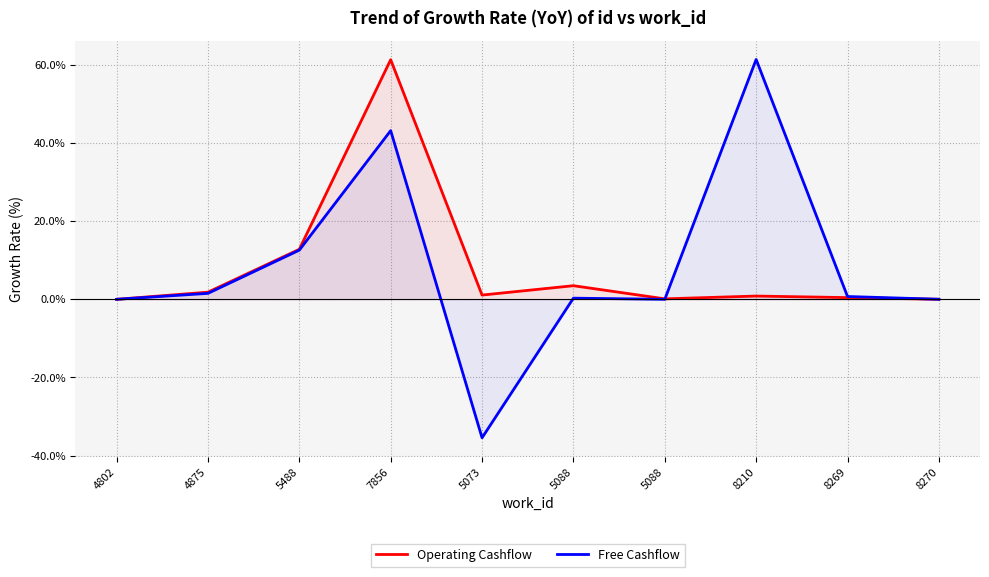

Reading right to left, transcribe all the data shown in this chart.

Operating Cashflow: 0.0	0.4	0.8	0.1	3.5	1.1	61.3	12.8	1.8	0.0
Free Cashflow: 0.0	0.7	61.4	0.0	0.3	-35.4	43.1	12.6	1.5	0.0